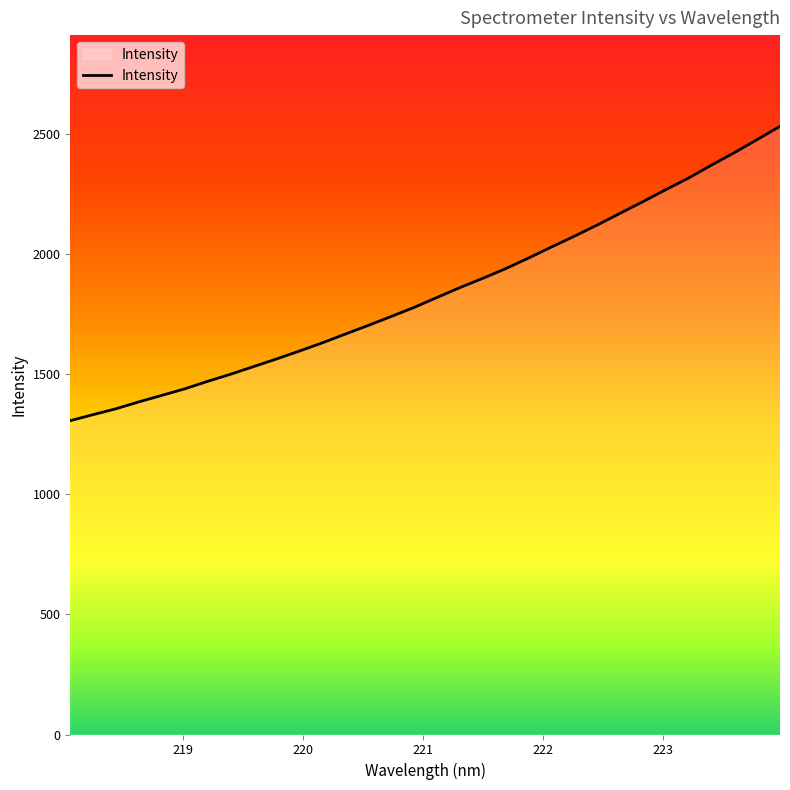

What is the minimum value shown in the chart?

1307.0